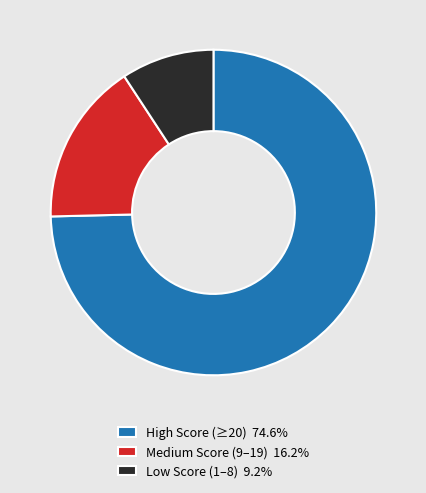

What is the ratio of the value at High Score (≥20) 74.6% to the value at Low Score (1–8) 9.2%?

8.1